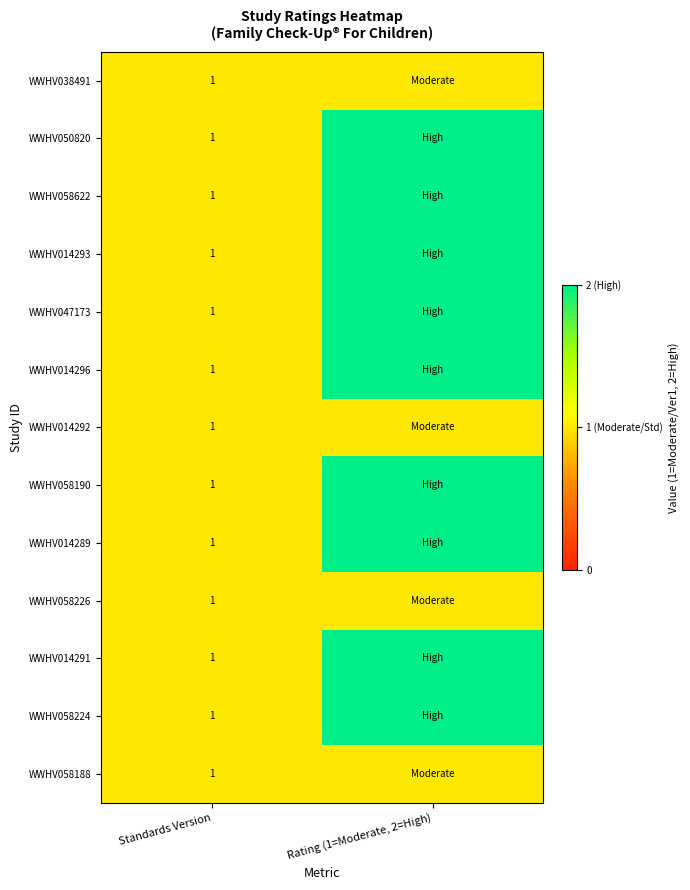

What is the greatest value displayed?

2